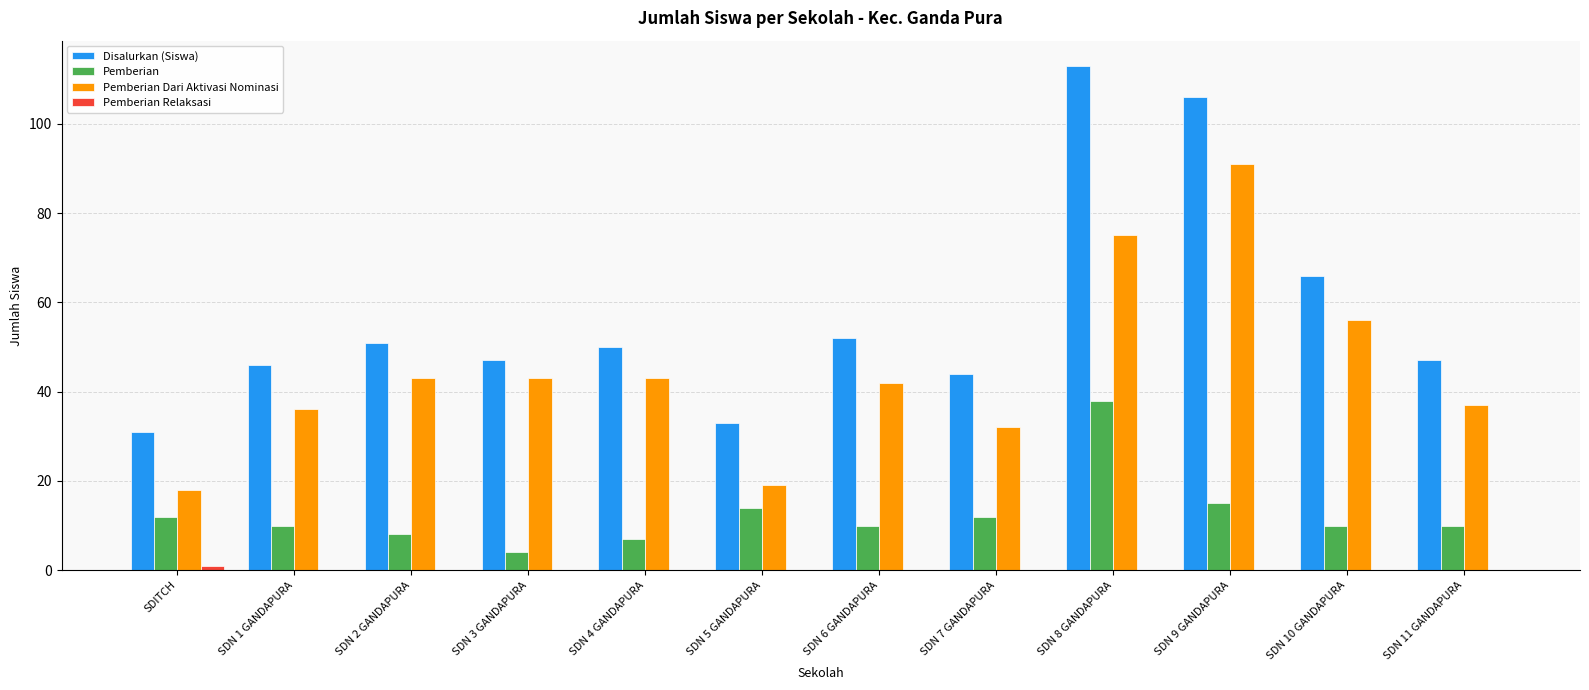

Which series has the largest total across all categories?

Disalurkan (Siswa)